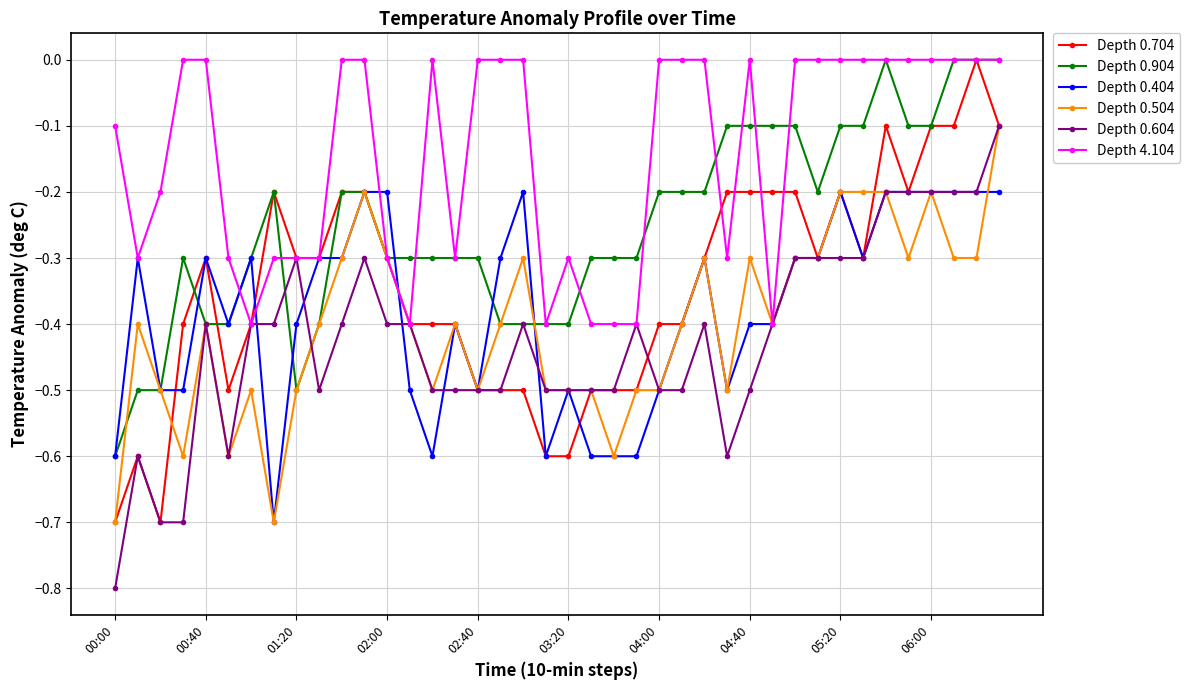

Does the chart have visible grid lines?

Yes